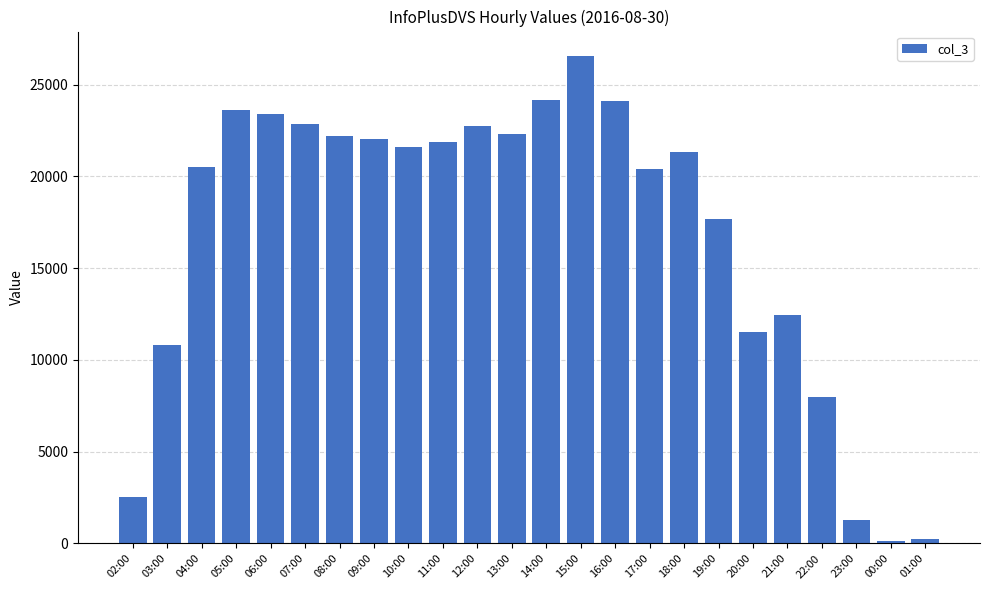

What is the change in value from 22:00 to 23:00?

-6706